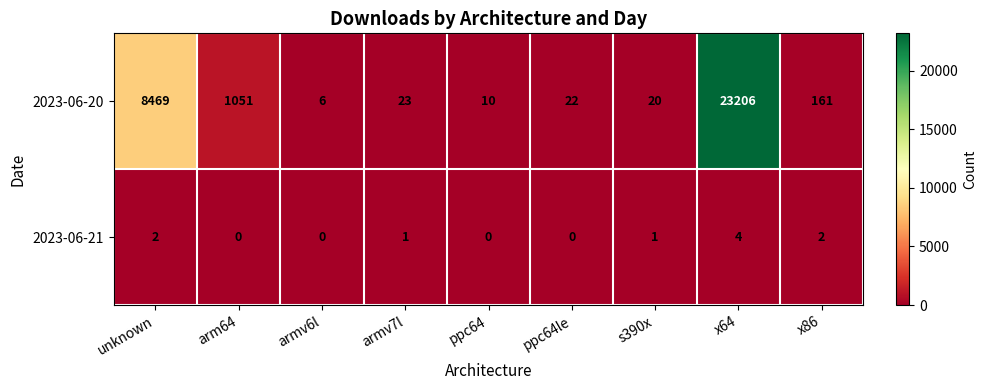

Which series has the largest range (max minus min)?

2023-06-20